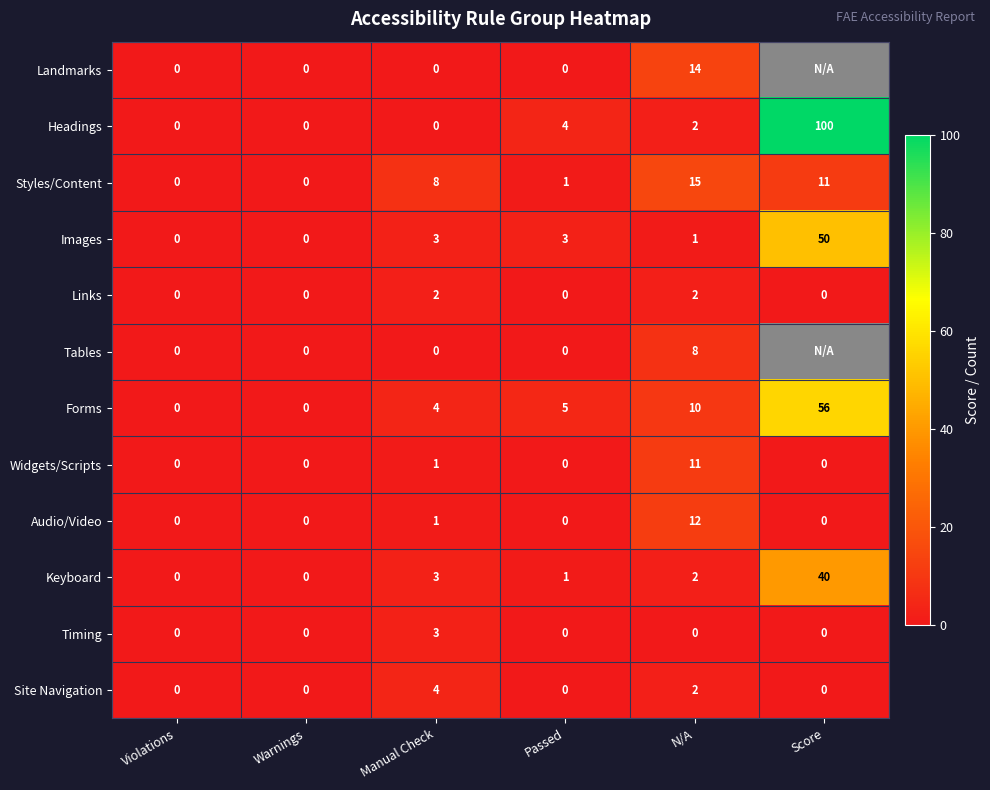

Which label corresponds to the largest value in the chart?

Score